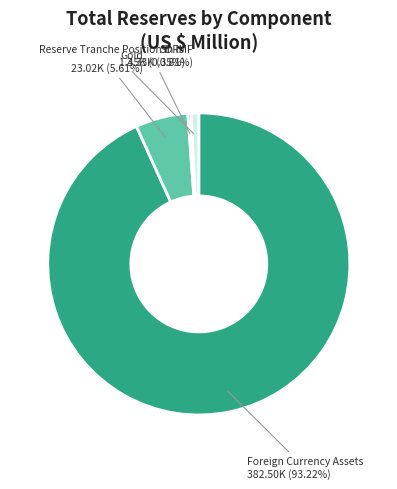

How many slices are in this pie chart?

4